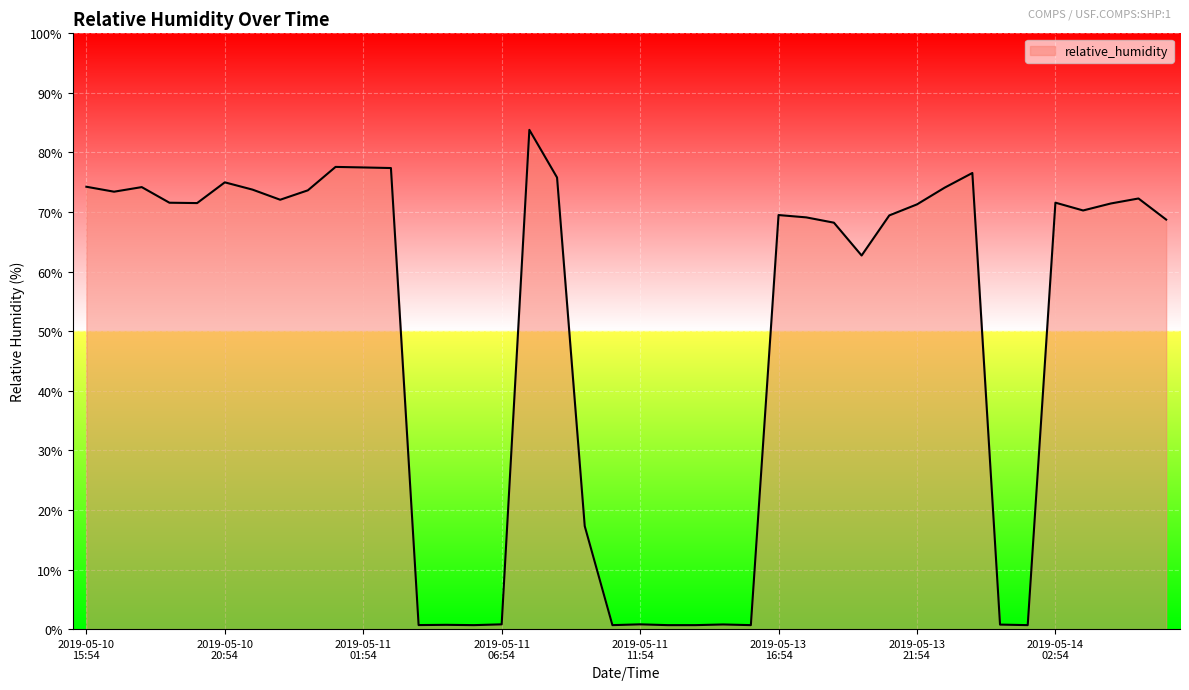

What is the difference between the maximum and minimum values?

83.1